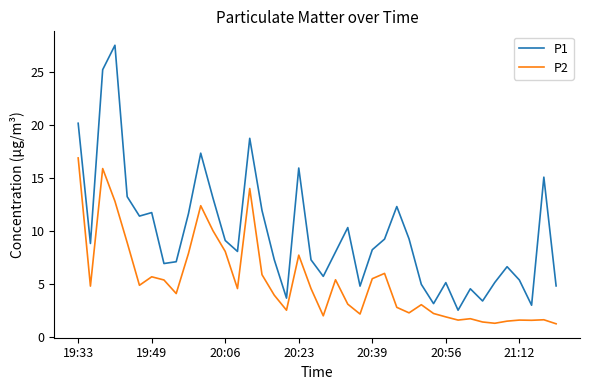

How many lines are shown in the chart?

2